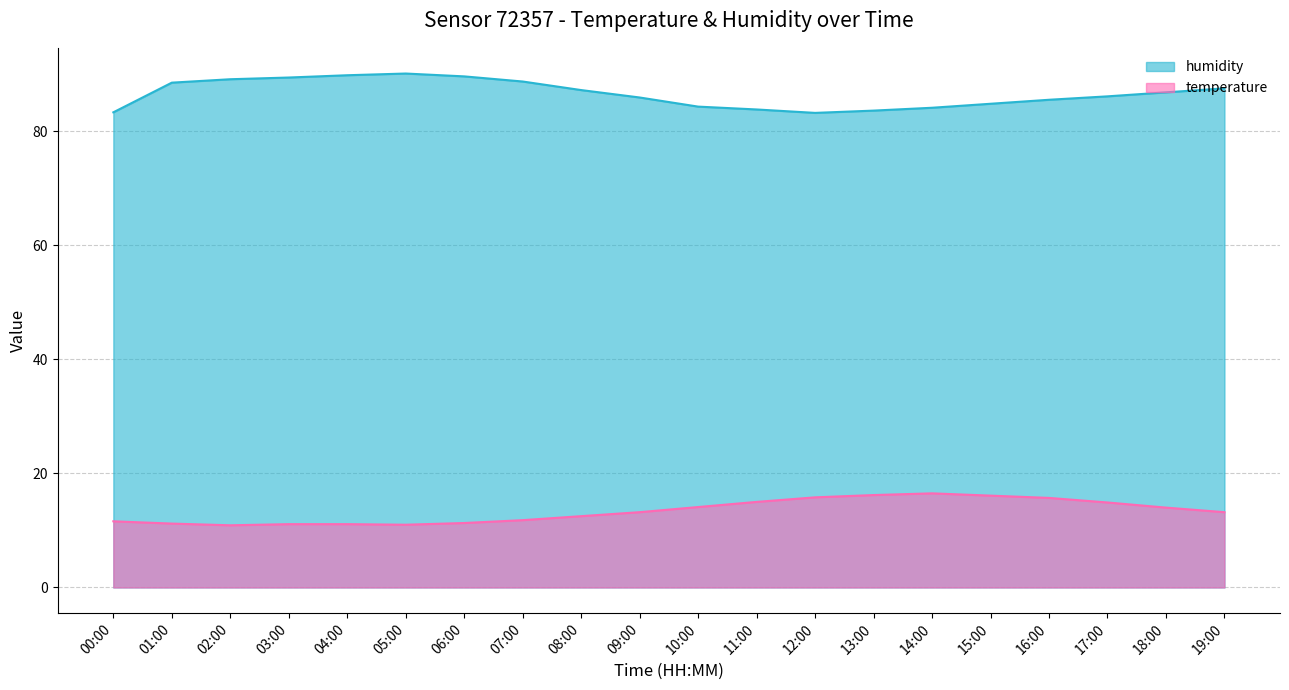

Where is the first local minimum for temperature?

02:00